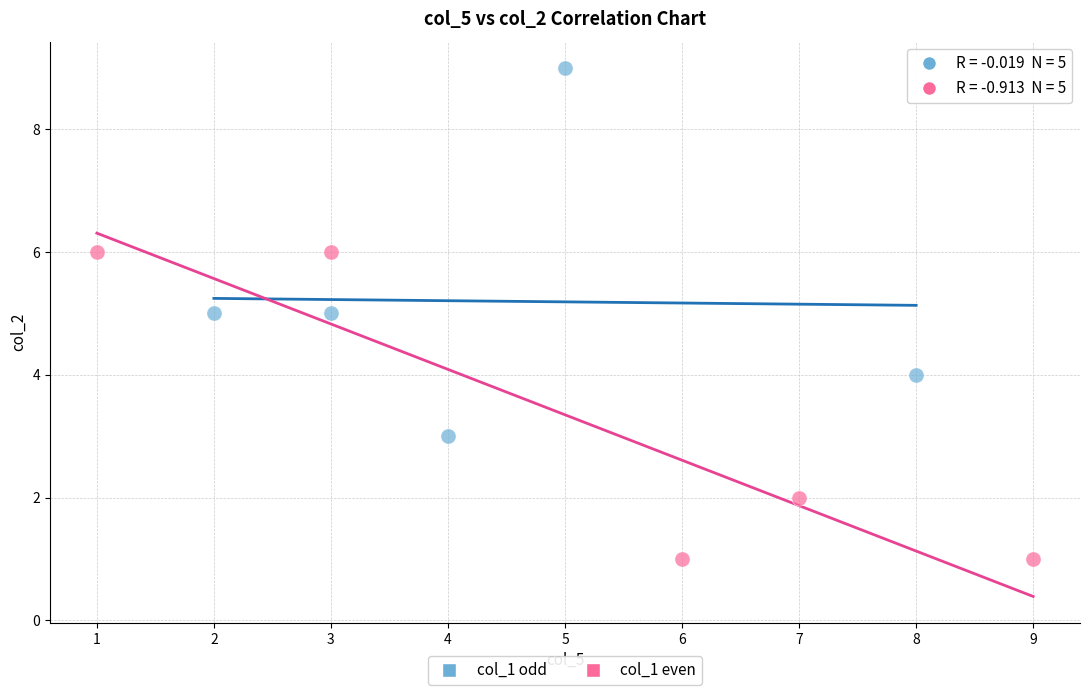

Which series reaches the maximum Y coordinate?

col_1 odd